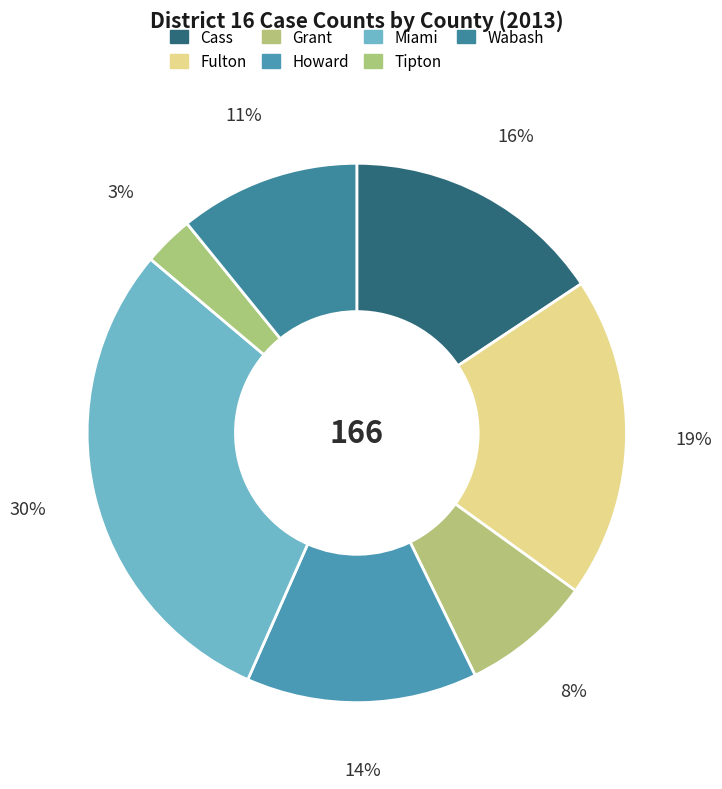

Between Fulton and Howard, which is larger?

Fulton